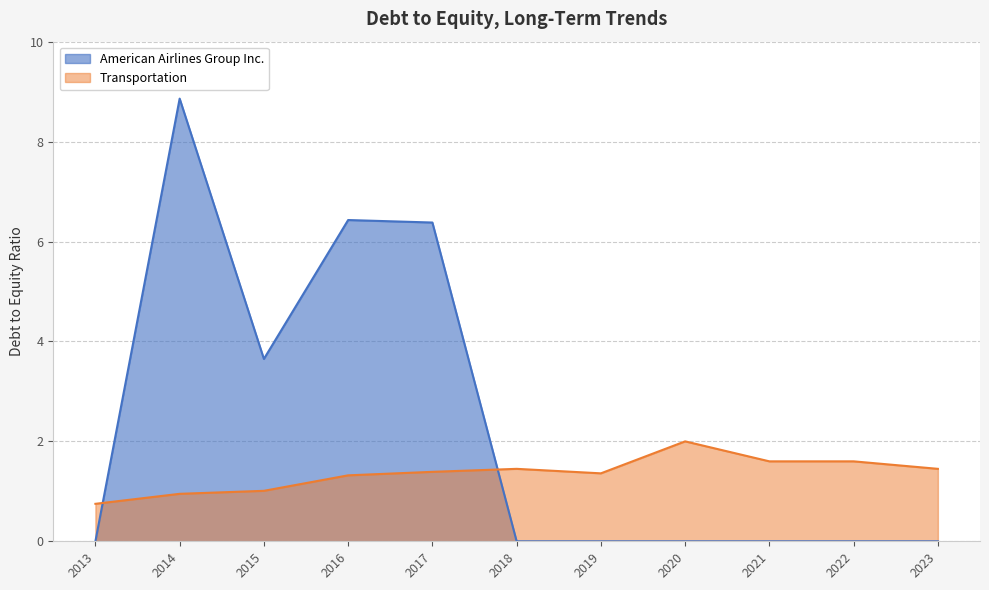

List the labels in order of American Airlines Group Inc. value, largest first.

2014, 2016, 2017, 2015, 2023, 2022, 2021, 2020, 2019, 2018, 2013